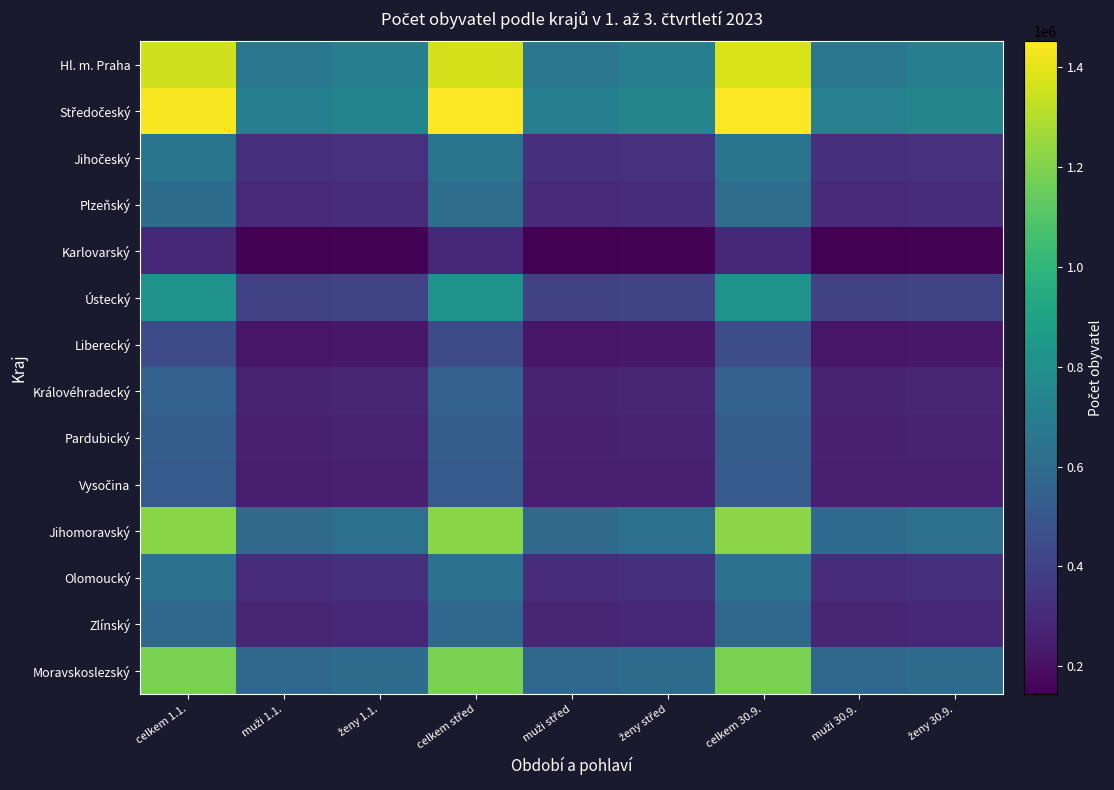

Which has a higher value, ženy 30.9. or celkem 30.9.?

celkem 30.9.